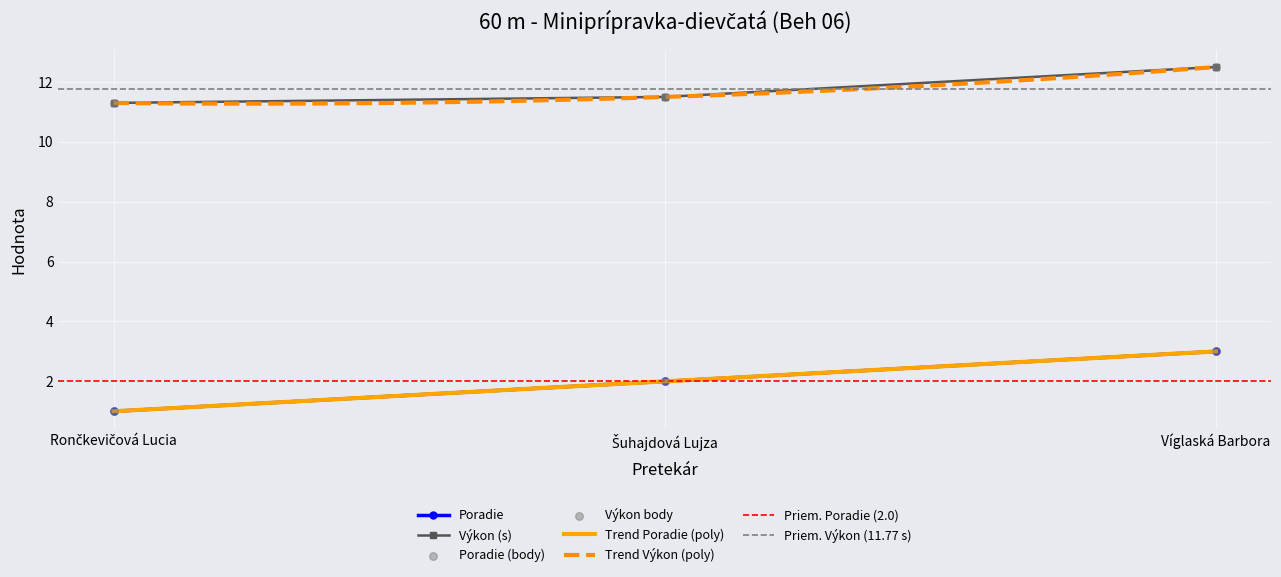

At which category is the sum across all series the highest?

Víglaská Barbora